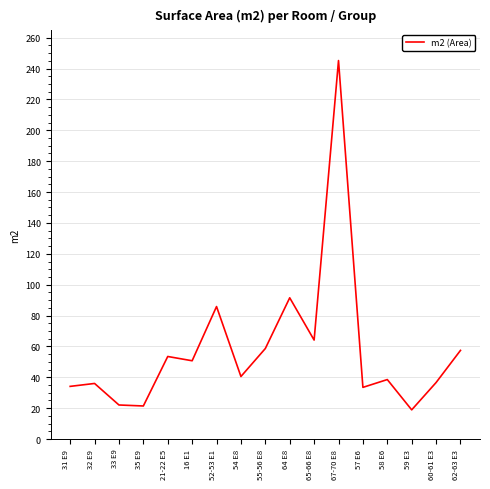

What is the difference between the values at 67-70 E8 and 35 E9?

223.8